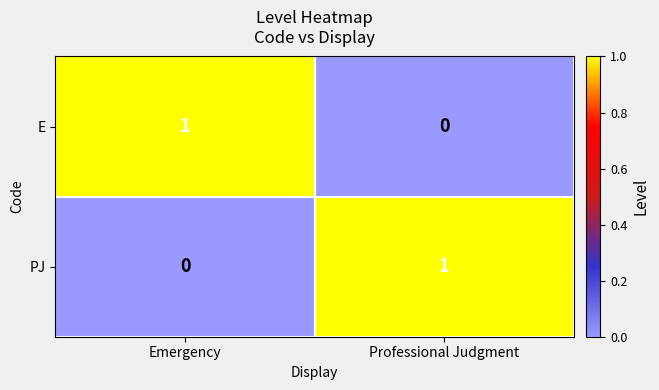

Reading right to left, what are all the values shown in this chart?

E: 0	1
PJ: 1	0